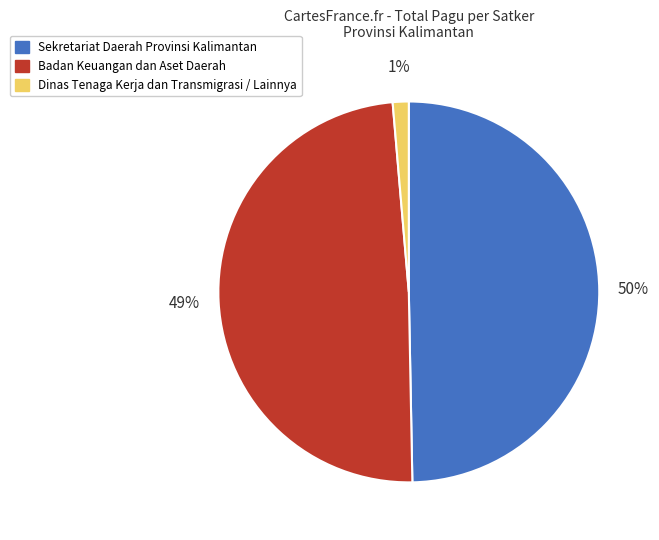

Is there any slice that represents more than half of the pie?

No